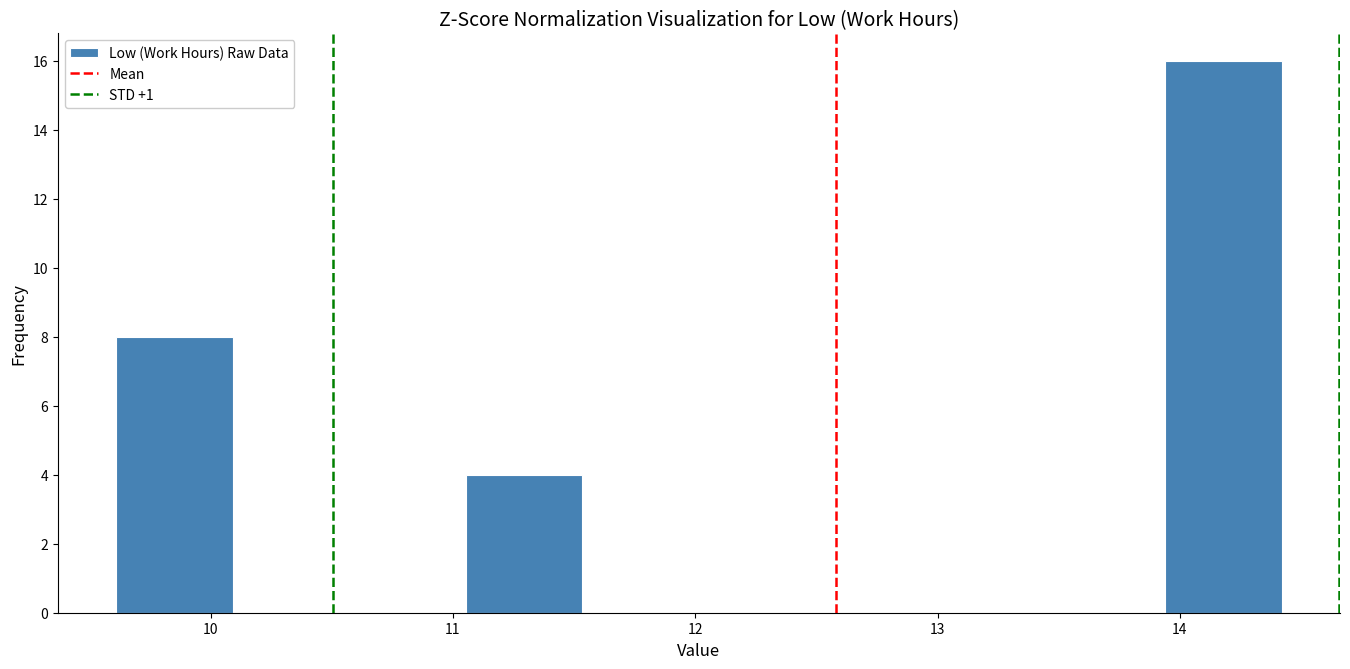

Reading left to right, transcribe this chart: for each bar, give the range it covers on the x-axis and its height. Neither the bar edges nor the heights are printed on the chart, so give them approximately, as read against the axes.

9.6 to 10.1: 8
10.1 to 10.6: 0
10.6 to 11.1: 0
11.1 to 11.5: 4
11.5 to 12.0: 0
12.0 to 12.5: 0
12.5 to 13.0: 0
13.0 to 13.5: 0
13.5 to 13.9: 0
13.9 to 14.4: 16